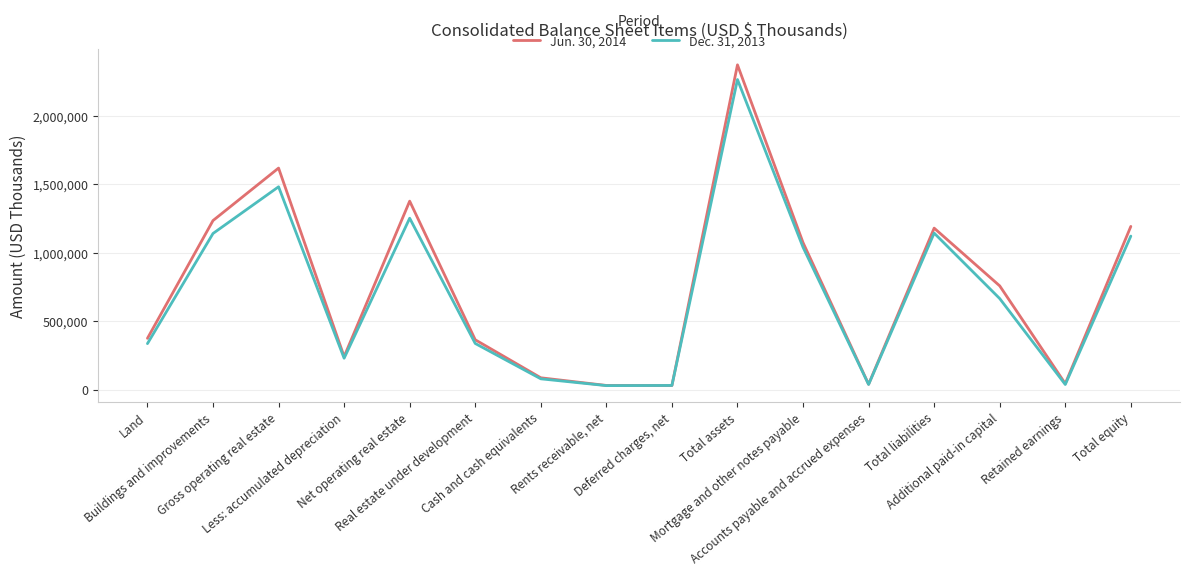

Does the chart display data point markers on the line(s)?

No